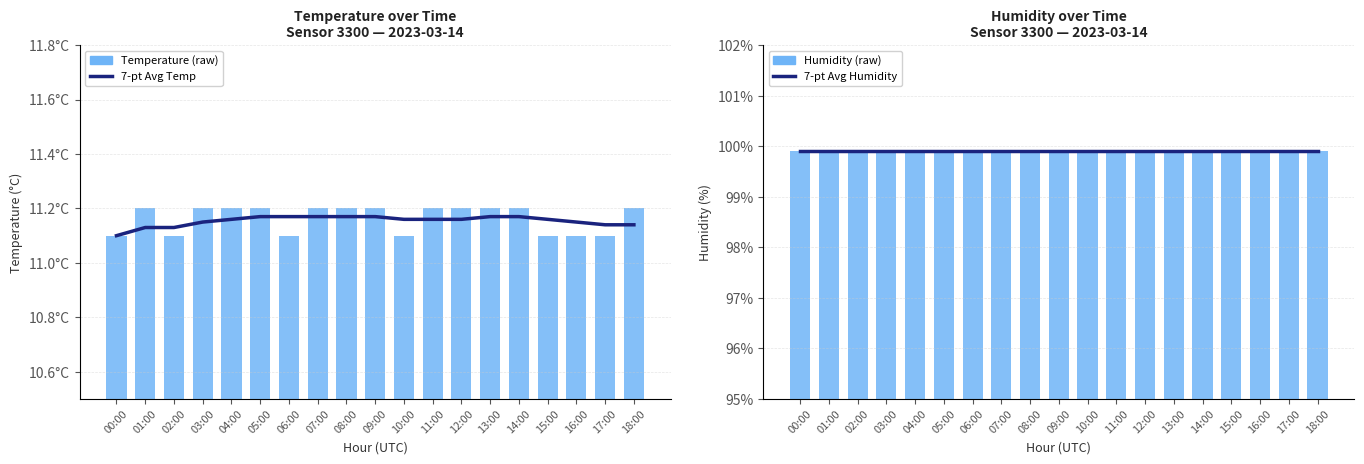

How many data points does each series have?

19